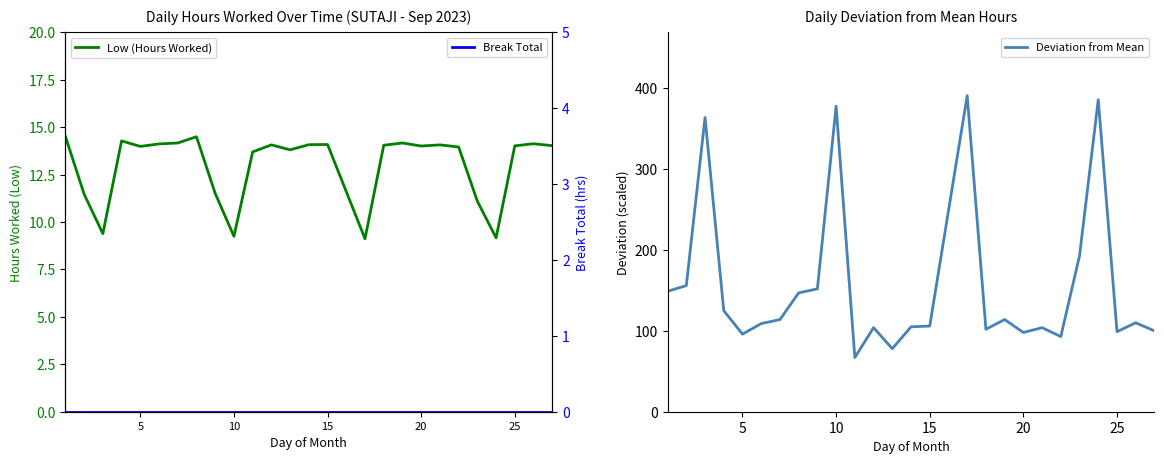

At how many categories does at least one series exceed 91?

24